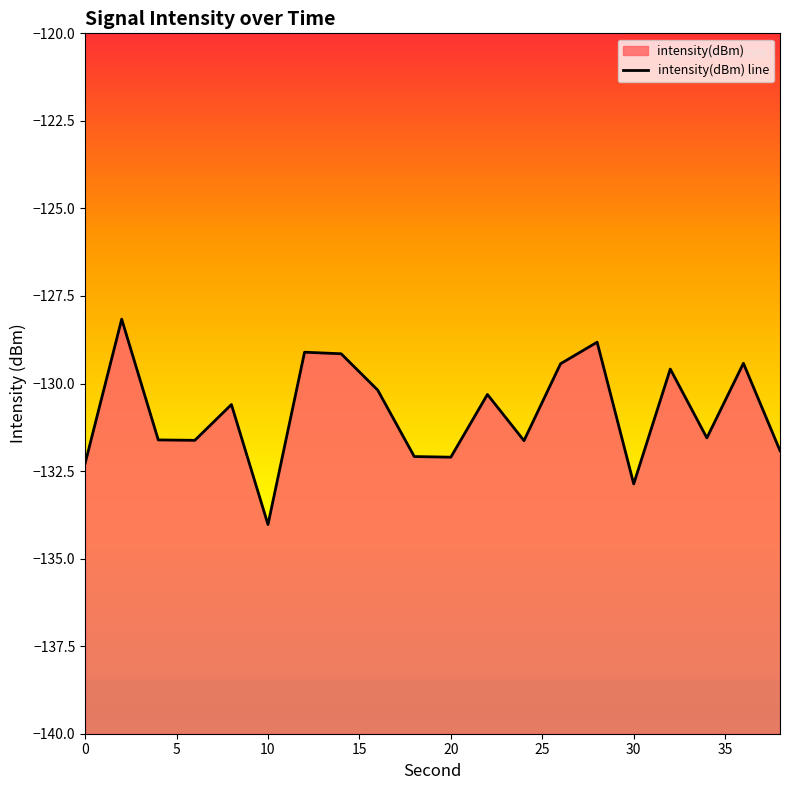

What is the minimum value shown in the chart?

-134.0